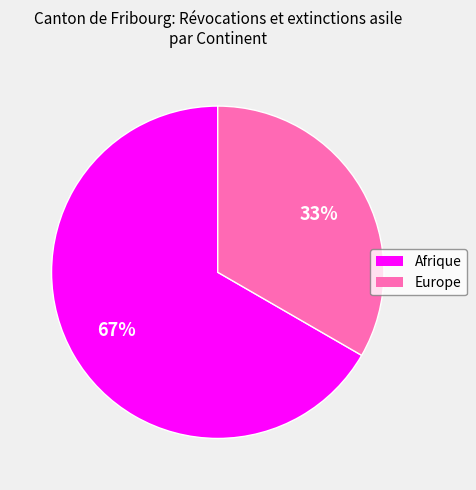

To the nearest percent, what is the average slice percentage?

50%